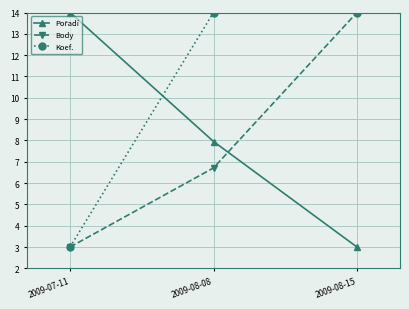

Is it true that Koef. equals 0.9 at 2009-07-11?

False